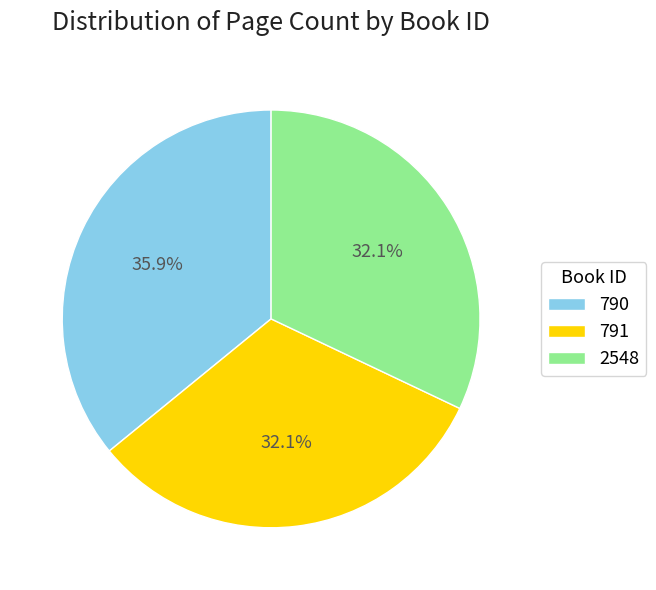

Is it true that 791 is 32% of the pie?

True